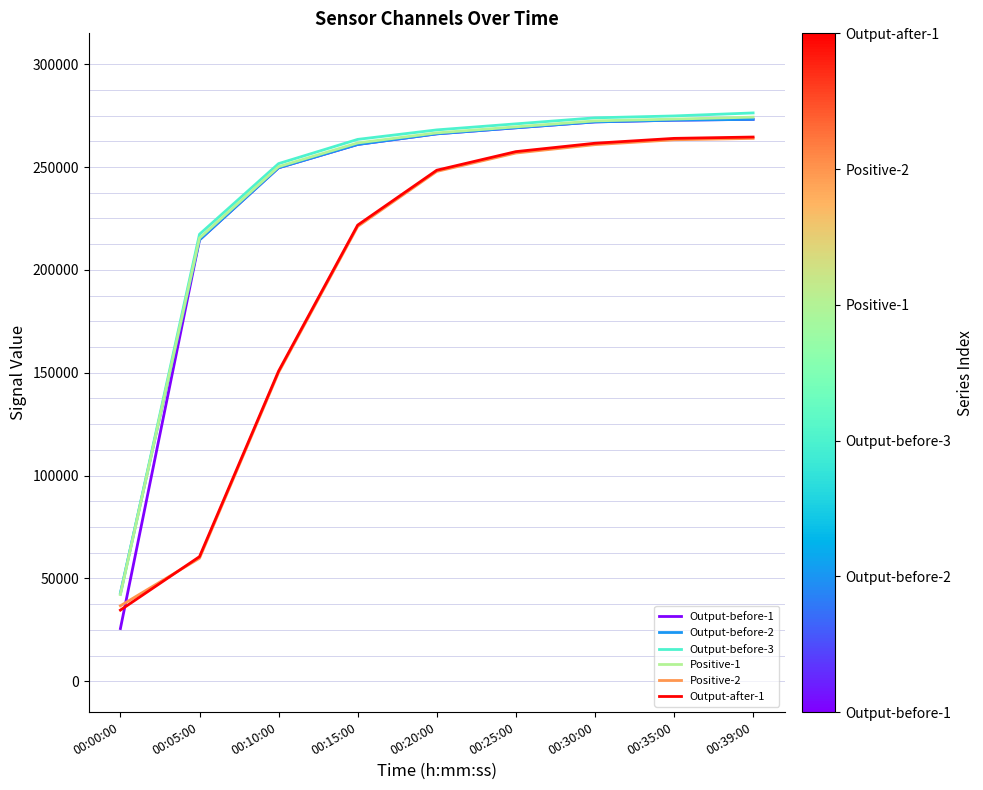

The value of Output-after-1 at 00:00:00 is 34584. True or false?

True